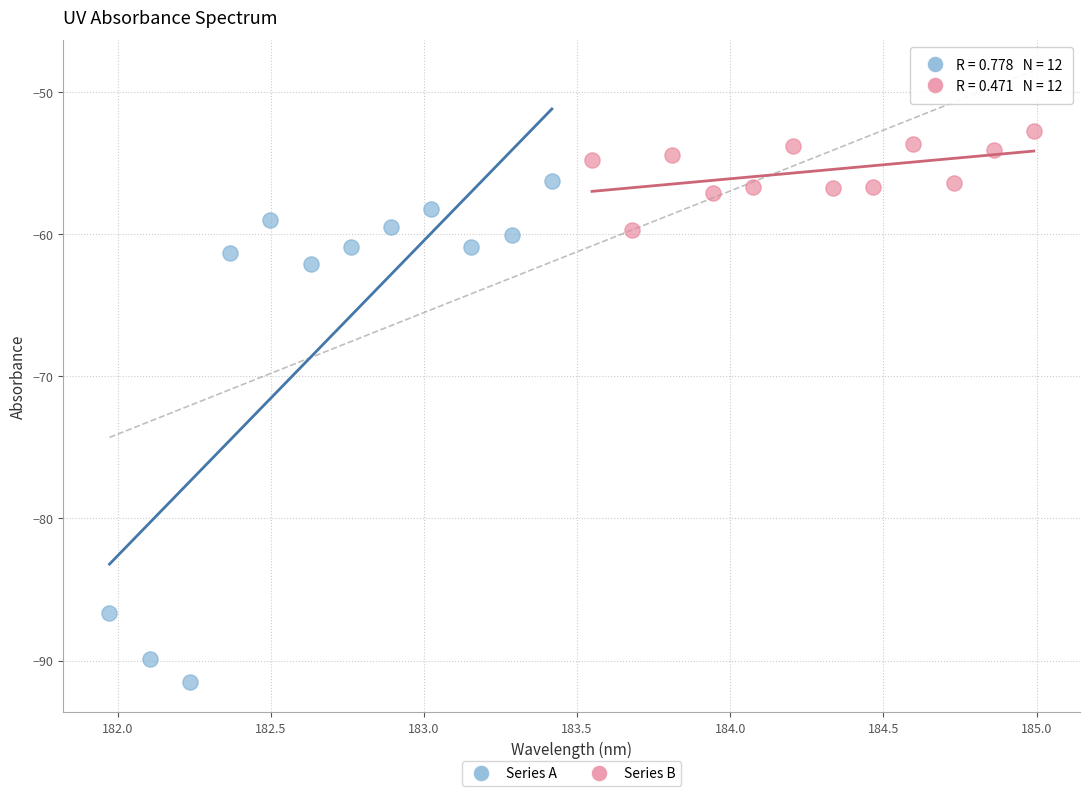

Which series reaches the maximum Y coordinate?

Series B